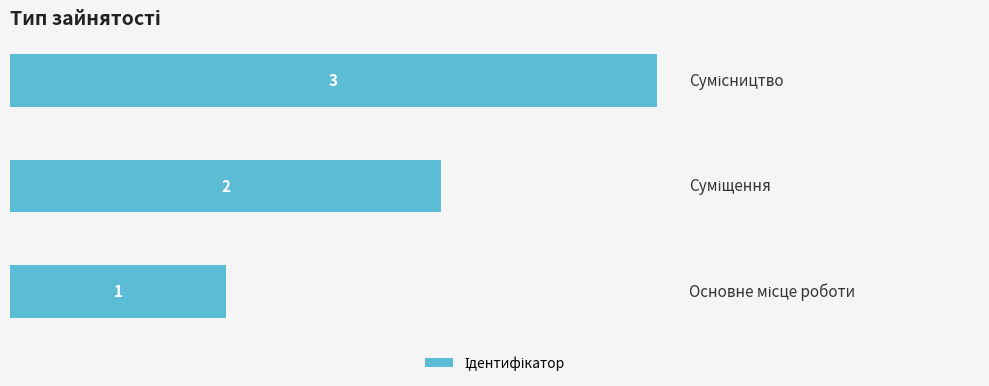

How many values are between 1 and 3?

3